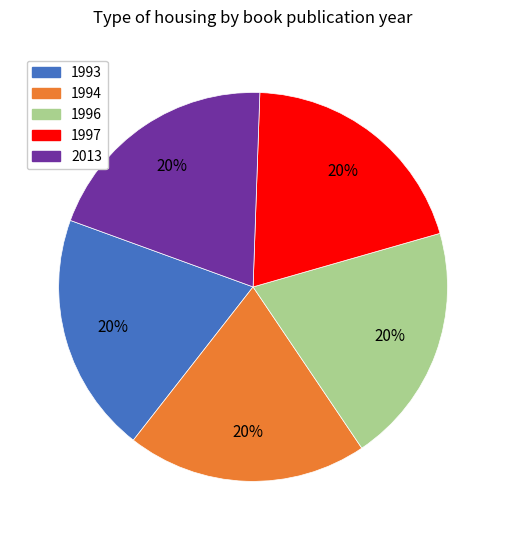

How many segments does this pie chart have?

5